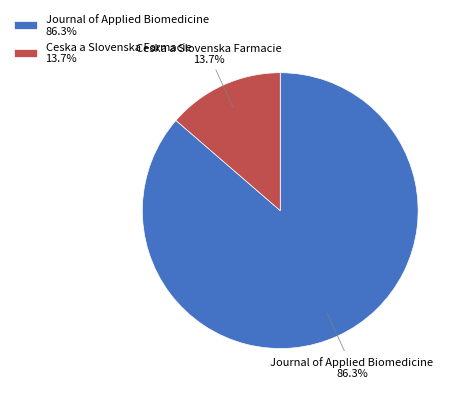

Approximately how many times larger is the value at Journal of Applied Biomedicine 86.3% compared to Ceska a Slovenska Farmacie 13.7%?

6.3